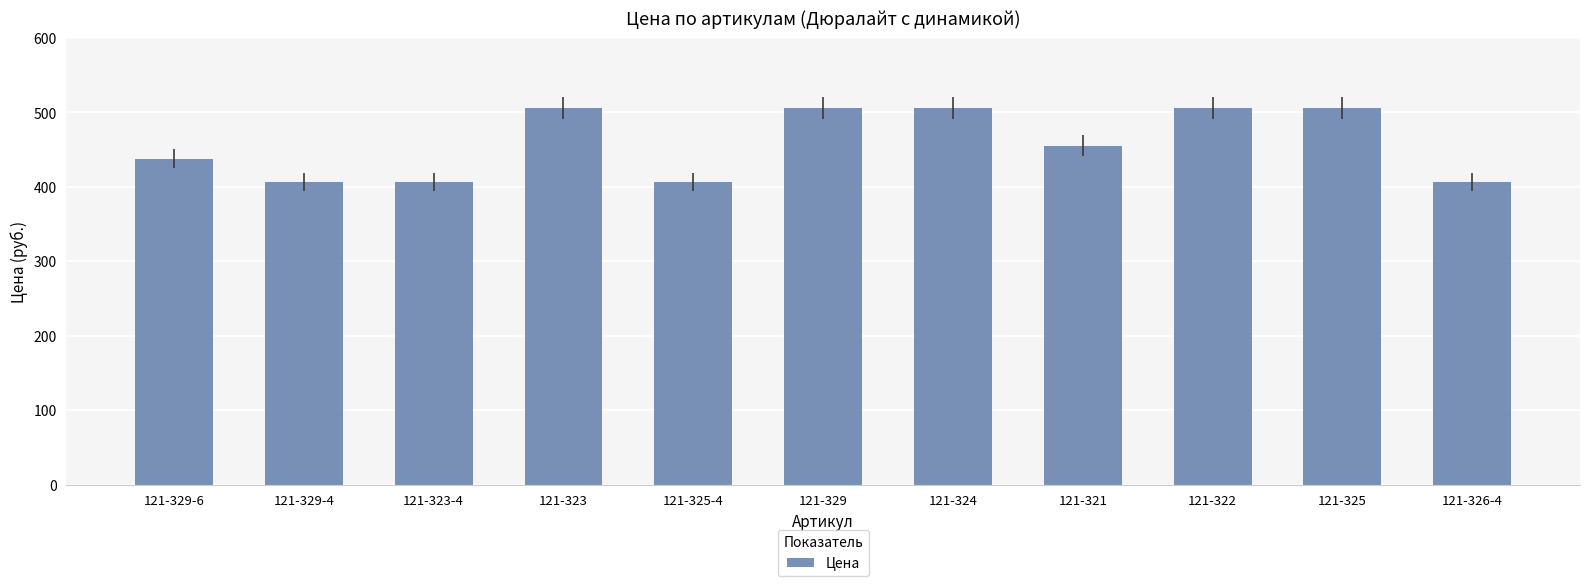

Where does the data first go above 455?

121-323